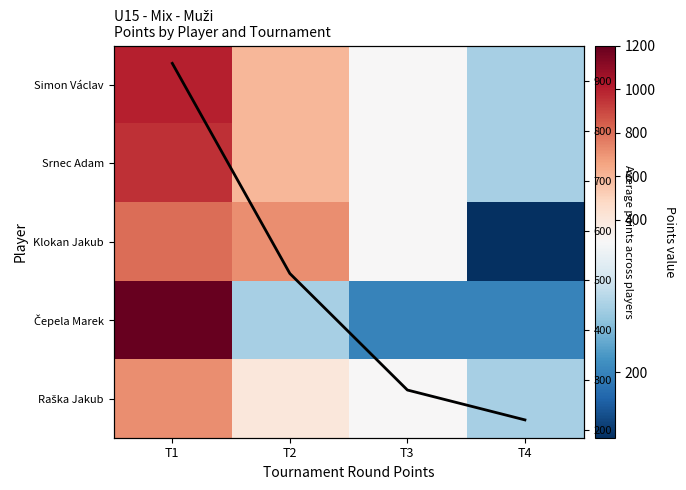

The value of Čepela Marek at T2 is 115. True or false?

False